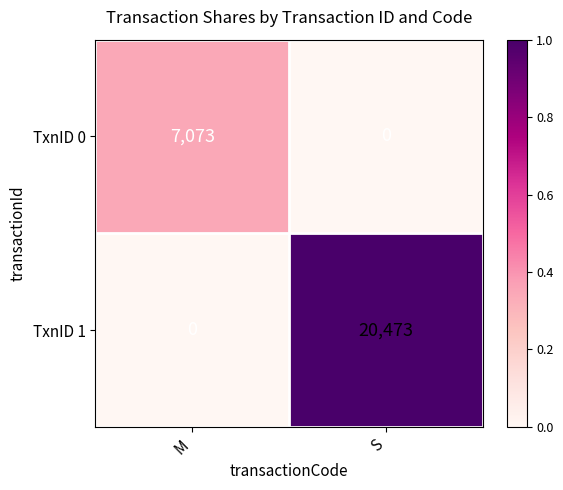

Rank the categories by TxnID 0 value from highest to lowest.

M, S